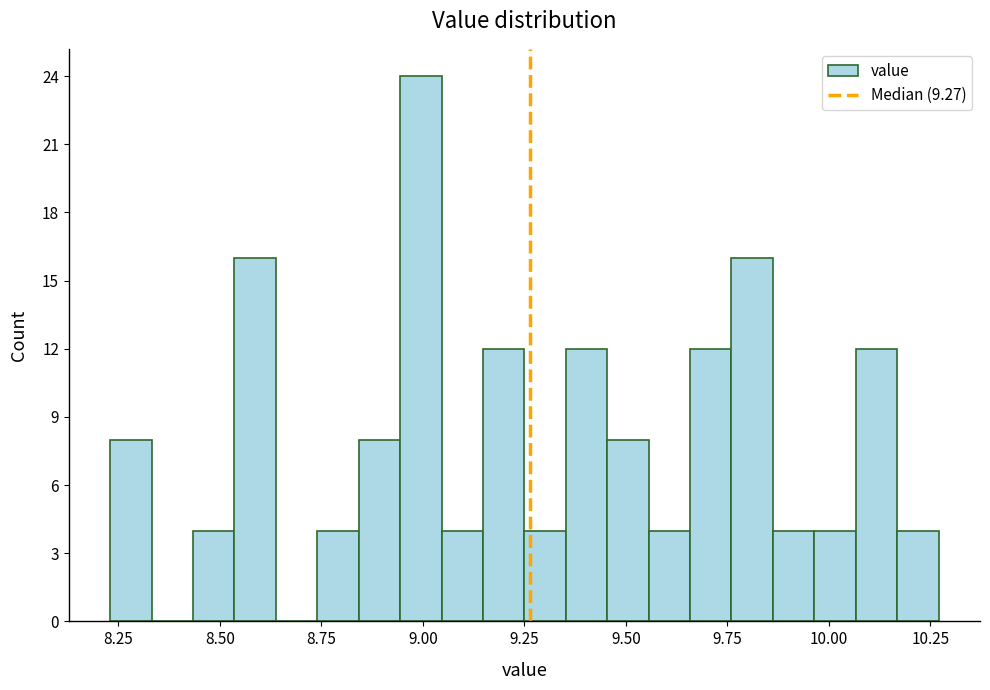

Around what value on the x-axis is the tallest bar? Give the approximate position of its centre, as read against the axis.

9.00